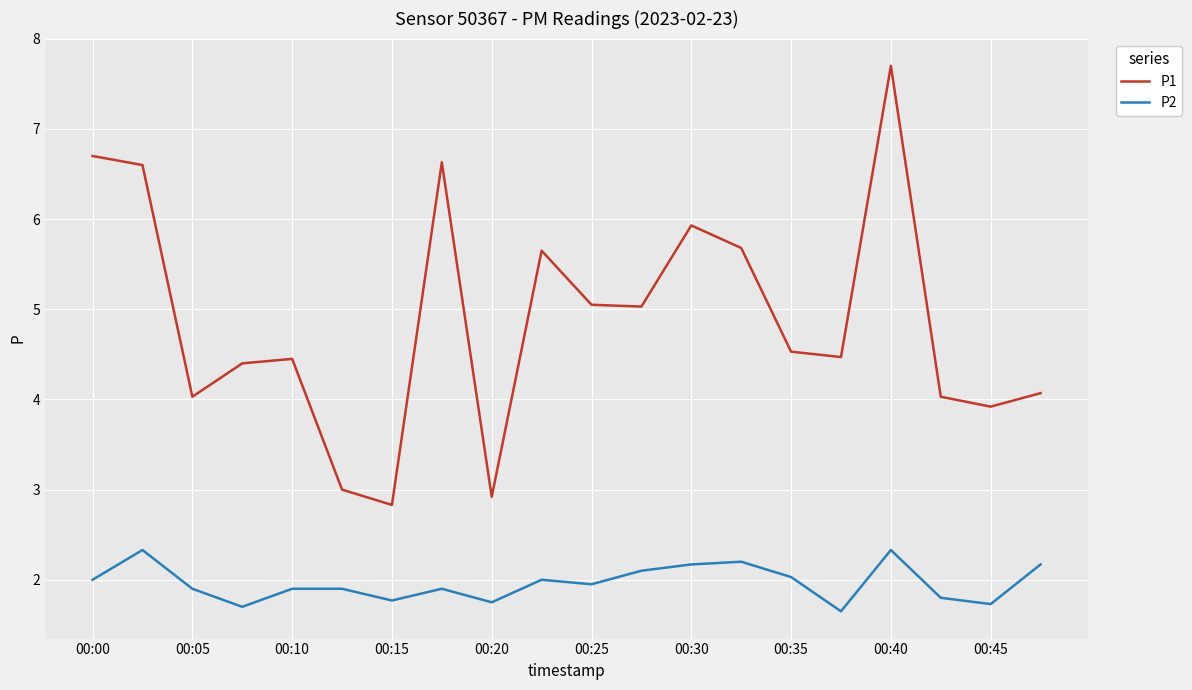

What is the highest value of the P2 series?

2.3